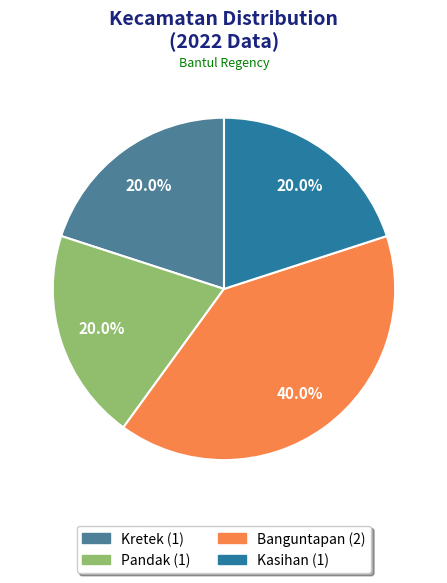

What percentage is the Kasihan slice, to the nearest percent?

20%